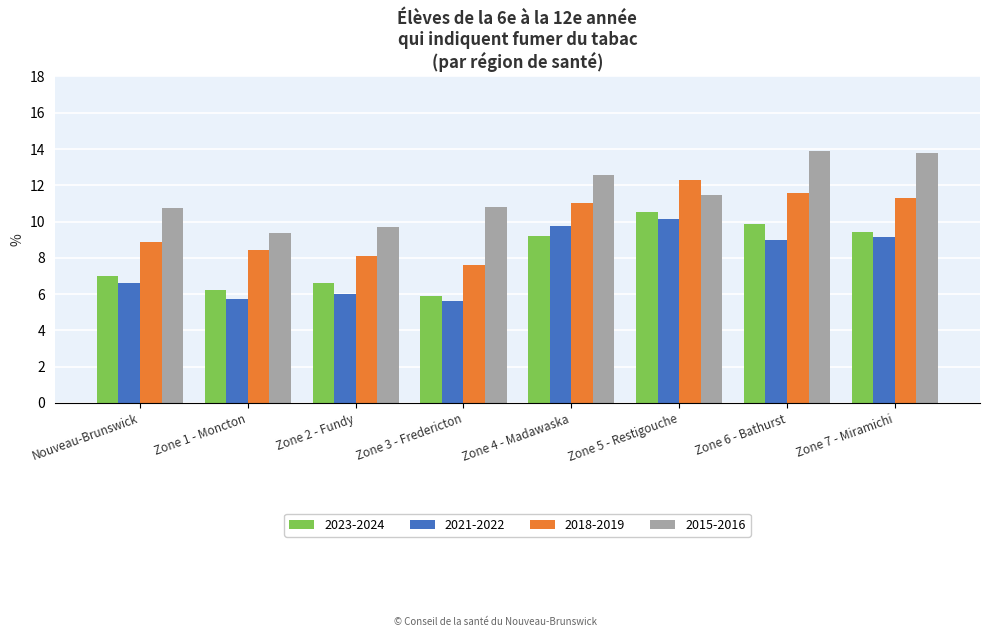

What is the greatest value displayed?

13.9